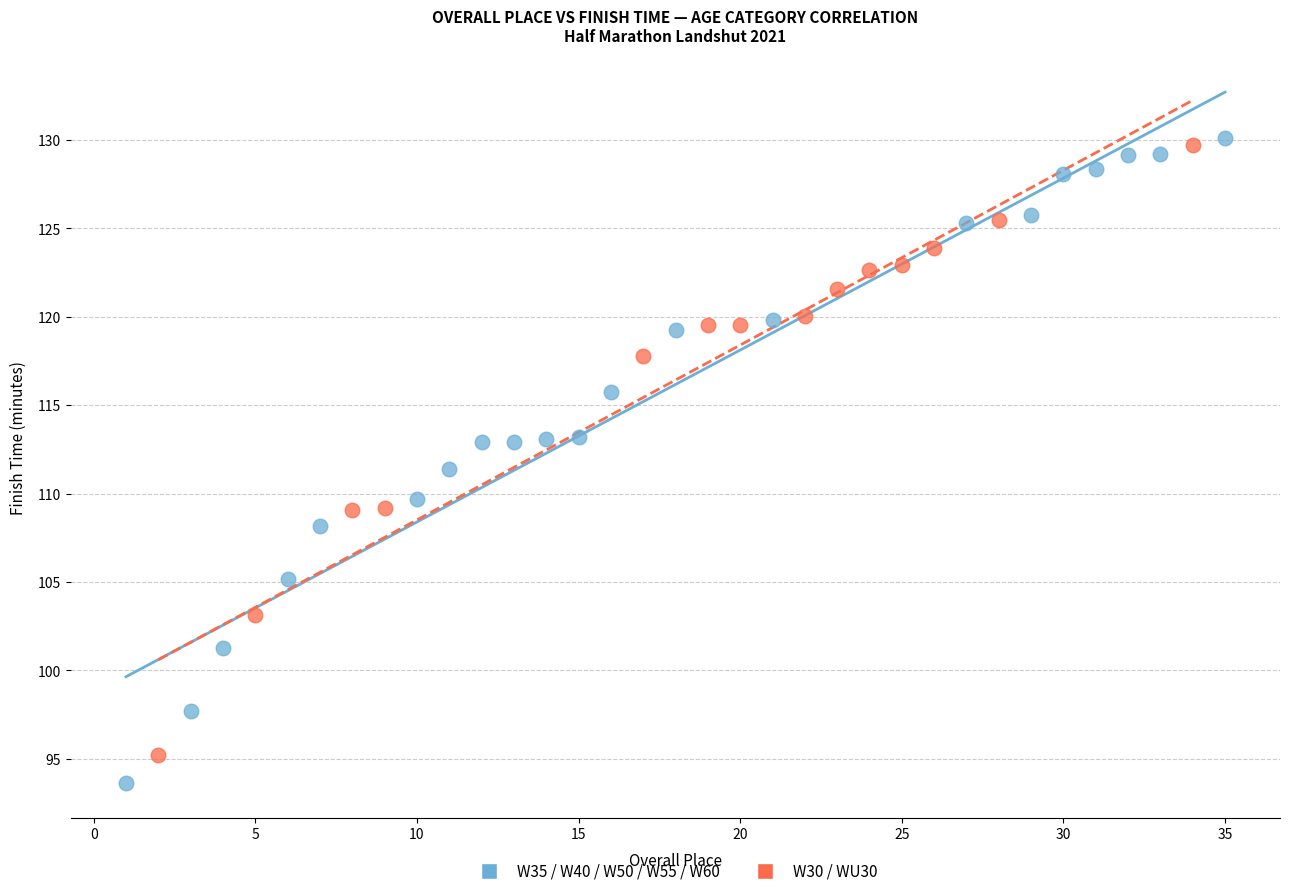

Which series has the widest spread of Y values?

W35 / W40 / W50 / W55 / W60